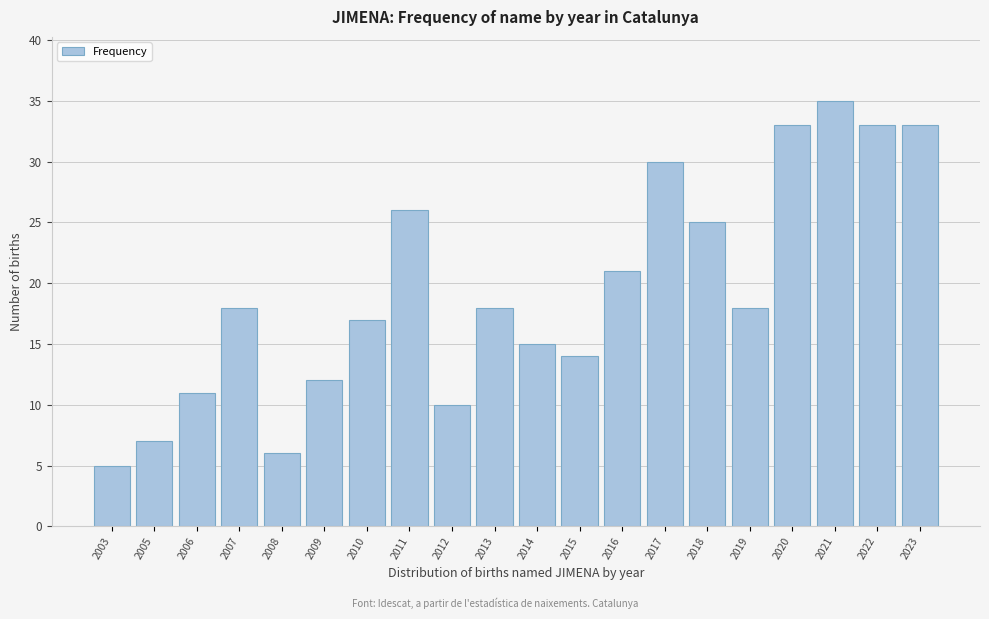

Reading left to right, transcribe all the data shown in this chart.

5	7	11	18	6	12	17	26	10	18	15	14	21	30	25	18	33	35	33	33